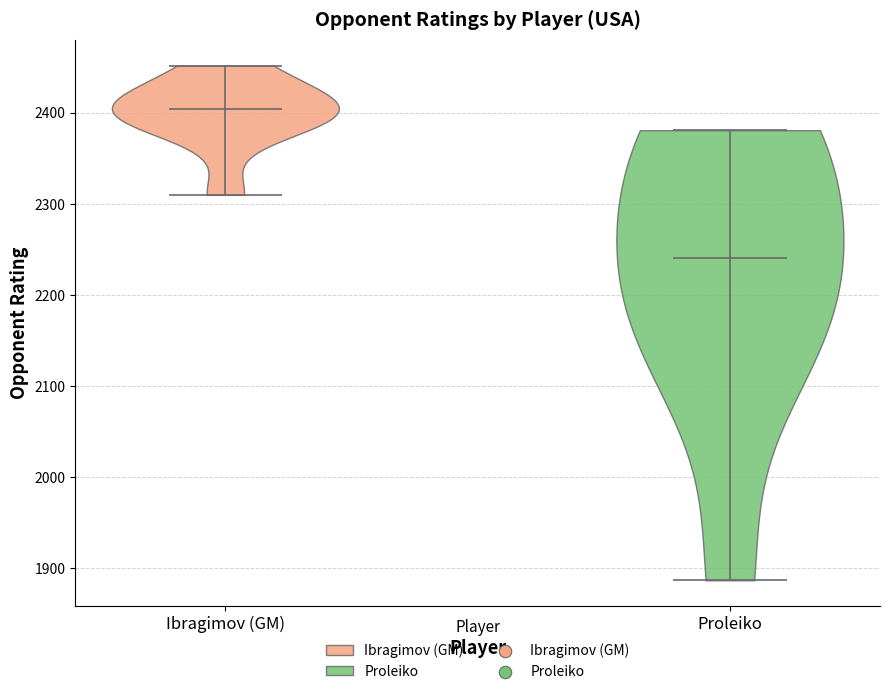

Reading left to right, read every violin against the y-axis: where its median line is, and the lowest and highest points it reaches. The values are not printed on the chart, so give them approximately, as read against the axis.

Ibragimov (GM): median line 2400, lowest point 2310, highest point 2450
Proleiko: median line 2240, lowest point 1890, highest point 2380